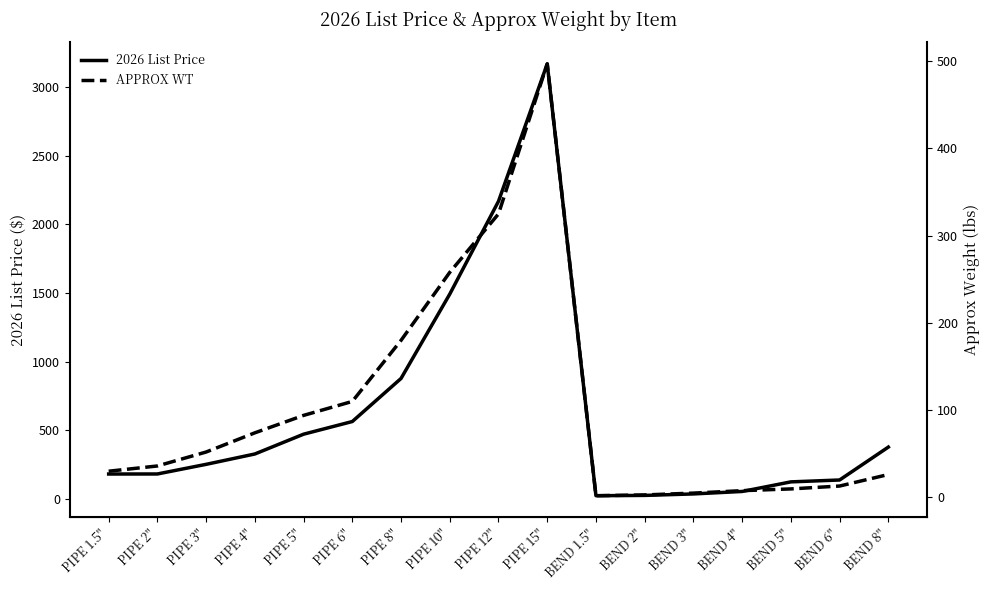

Reading right to left, list all the values displayed in this chart.

2026 List Price: 378.8	139.3	125.6	55.8	37.8	27.1	24.8	3168.4	2168.1	1492.5	878.4	564.9	472.7	328.6	253.2	183.1	182.7
APPROX WT: 26.2	13.0	9.7	7.7	4.9	2.8	1.9	497.0	325.0	258.0	180.0	110.0	94.0	74.0	52.0	36.0	30.0